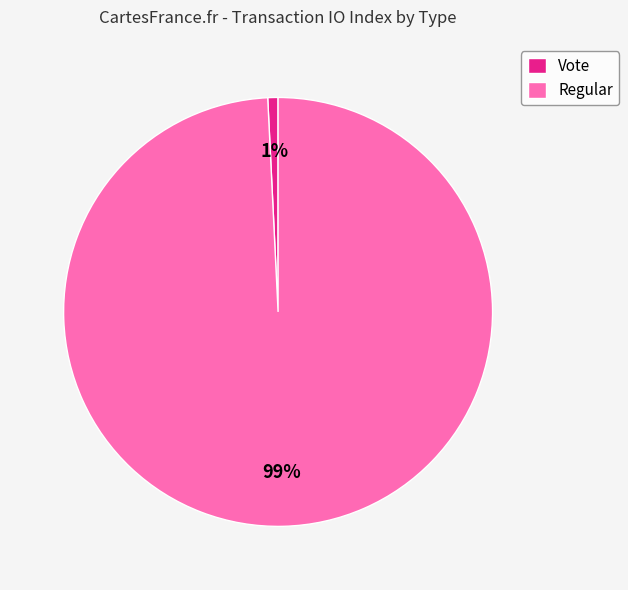

Is the sum of Regular and Vote greater than half?

Yes